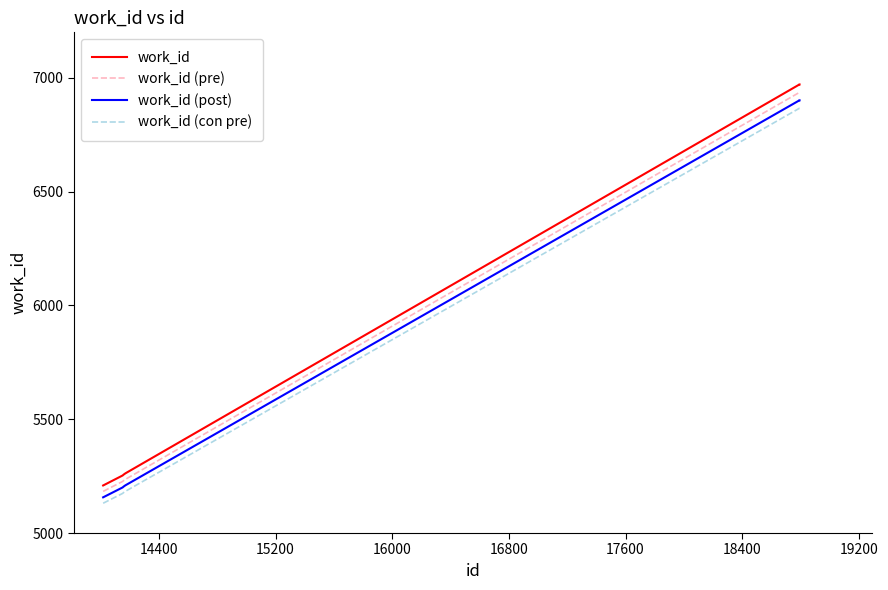

What is the difference between the maximum and minimum values in the work_id series?

1762.0